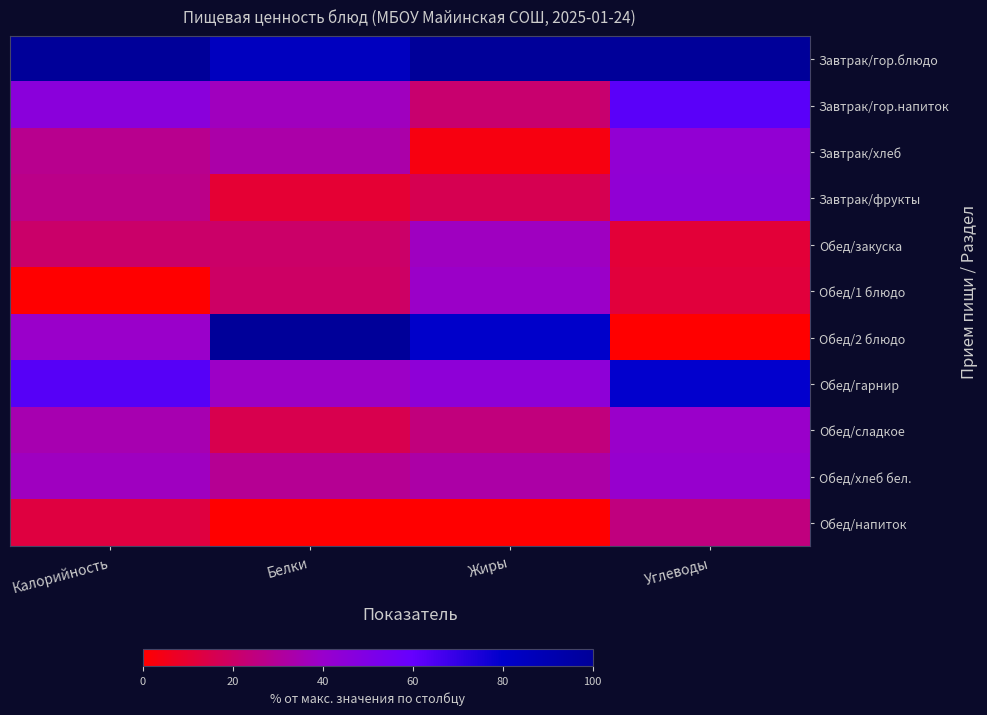

What is the spread (max minus min) of values at Белки?

100.0